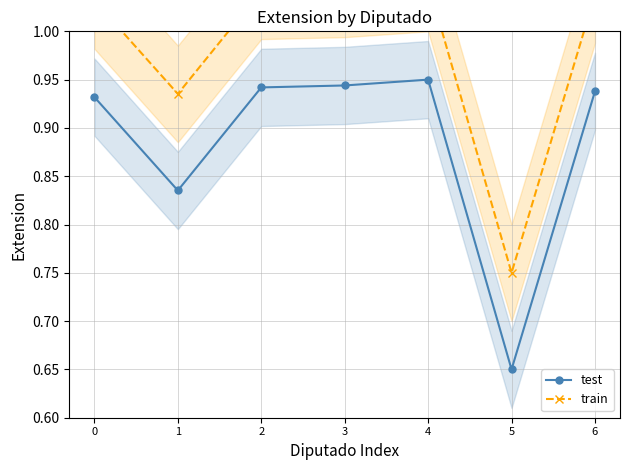

Is it true that train equals 0.2 at 6?

False